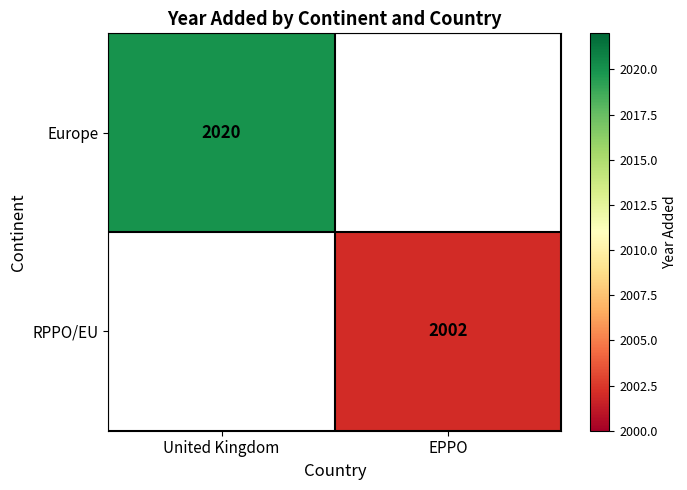

What is the minimum value shown in the chart?

2002.0